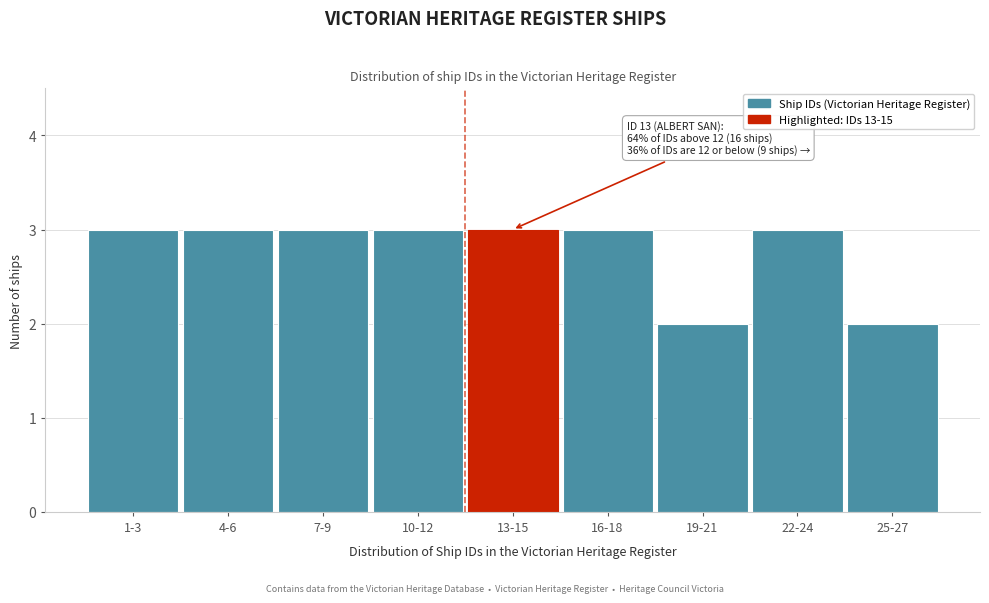

Reading right to left, list all the values displayed in this chart.

2	3	2	3	3	3	3	3	3